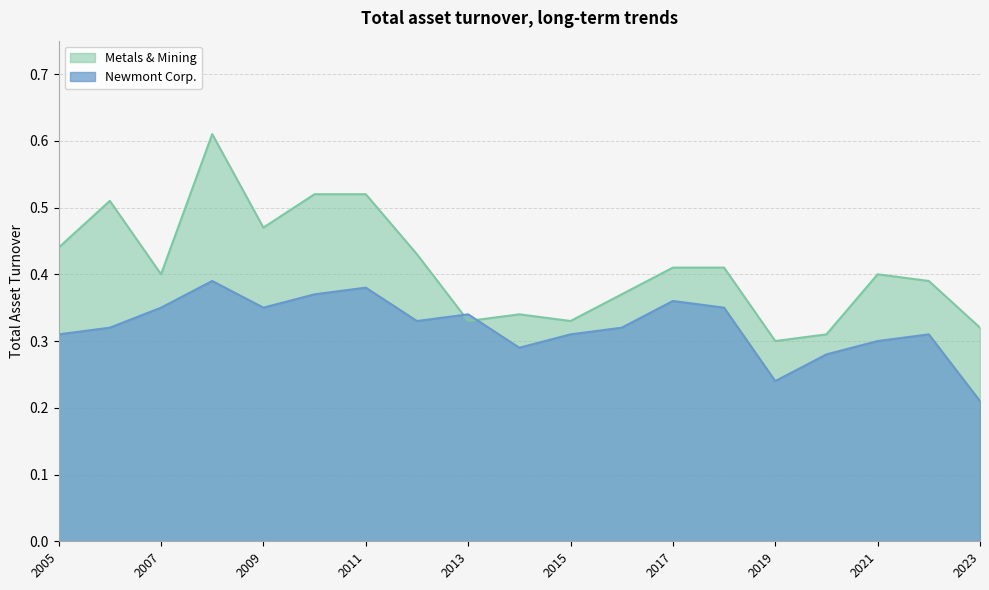

At which label does Newmont Corp. reach its minimum?

2023